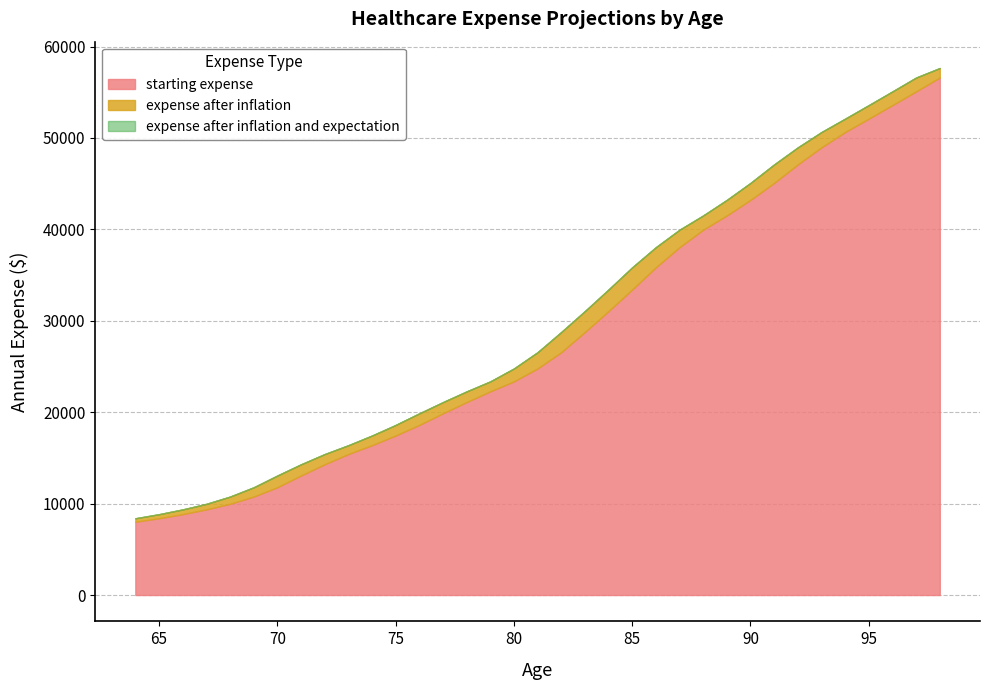

Rank the series at 70 from highest to lowest value.

expense after inflation, expense after inflation and expectation, starting expense